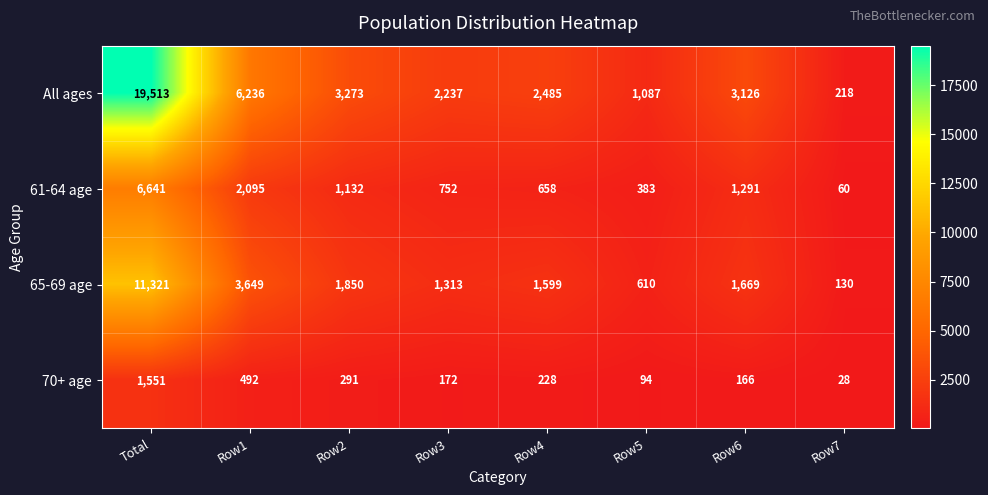

The 70+ age series shows 136 at Row4. True or false?

False